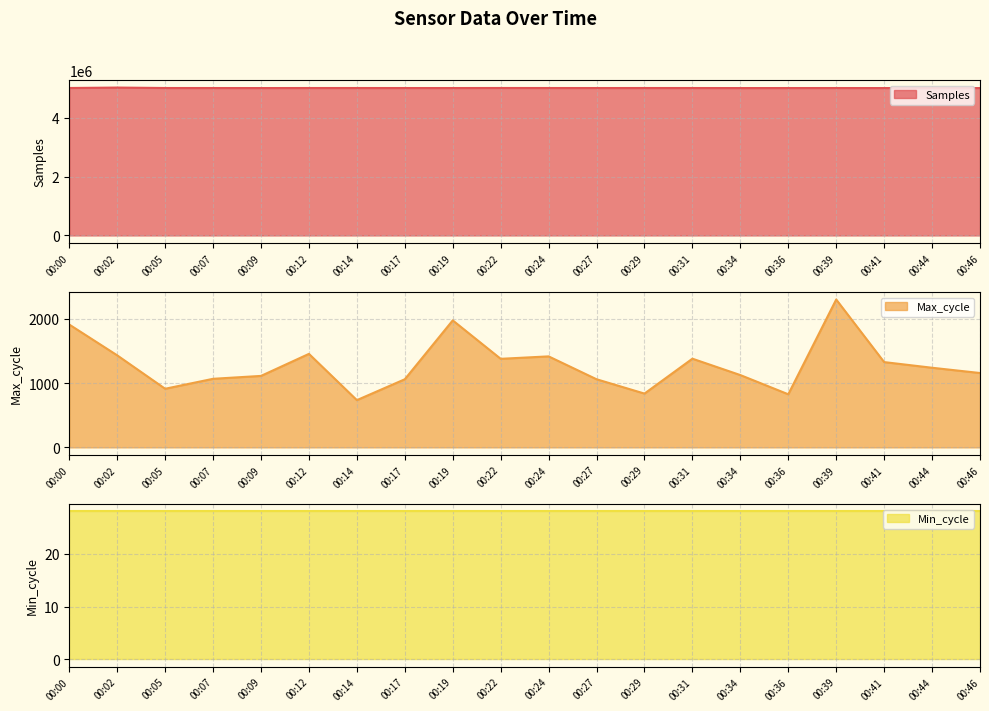

Where is Samples nearest to the value 5021169?

00:22